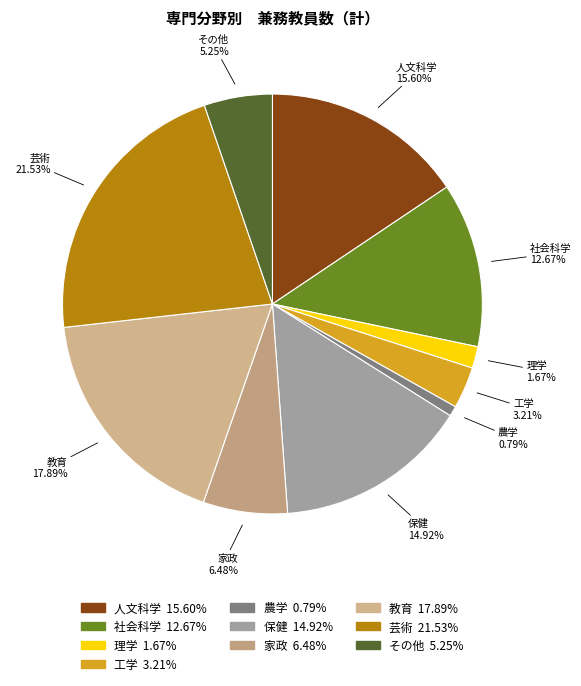

To the nearest percent, what is the difference between the 保健 and 人文科学 slice percentages?

1%